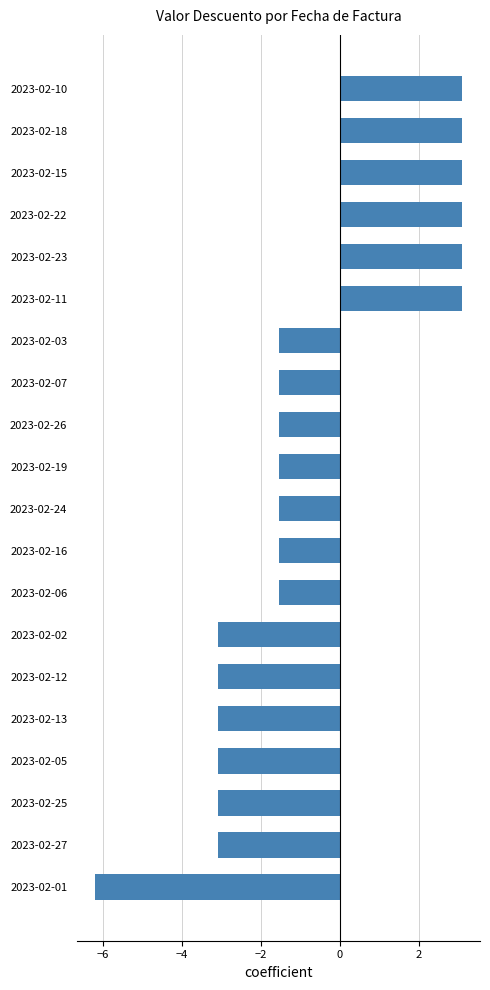

What is the minimum value shown in the chart?

-6.2